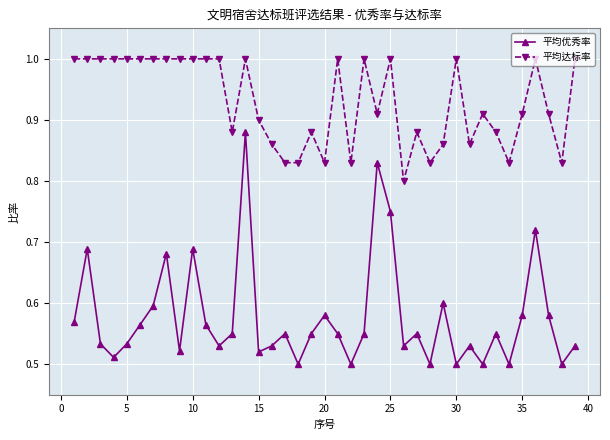

In 平均优秀率, how many points are lower than both neighbors (excluding endpoints)?

12